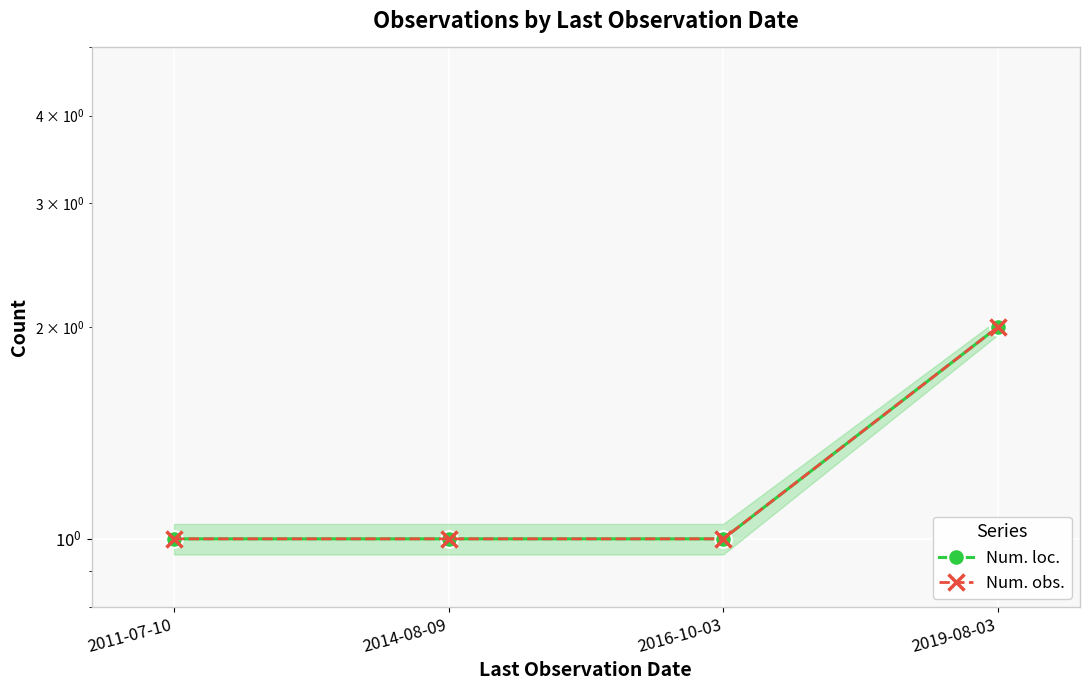

Is the value of Num. obs. at 2014-08-09 greater than the value of Num. loc. at 2011-07-10?

No